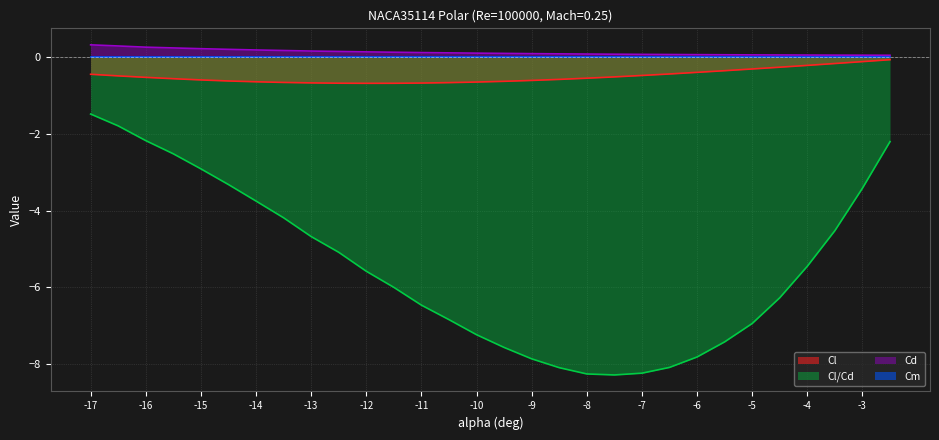

Read the Cl/Cd value at -3.5.

-4.5